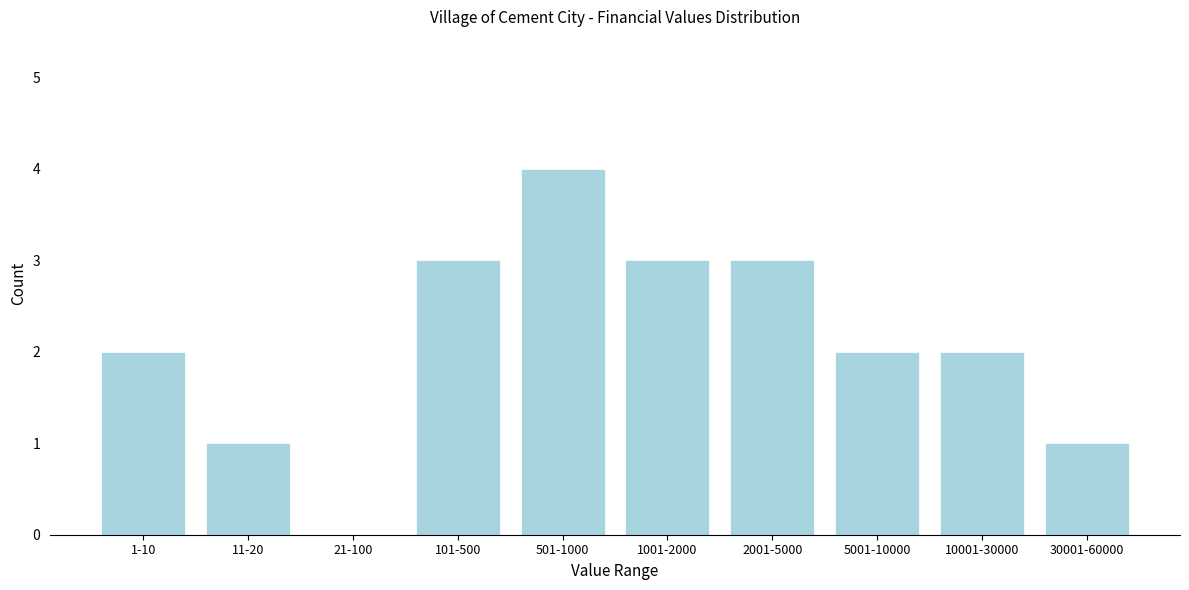

Reading right to left, transcribe all the data shown in this chart.

30001-60000=1	10001-30000=2	5001-10000=2	2001-5000=3	1001-2000=3	501-1000=4	101-500=3	21-100=0	11-20=1	1-10=2